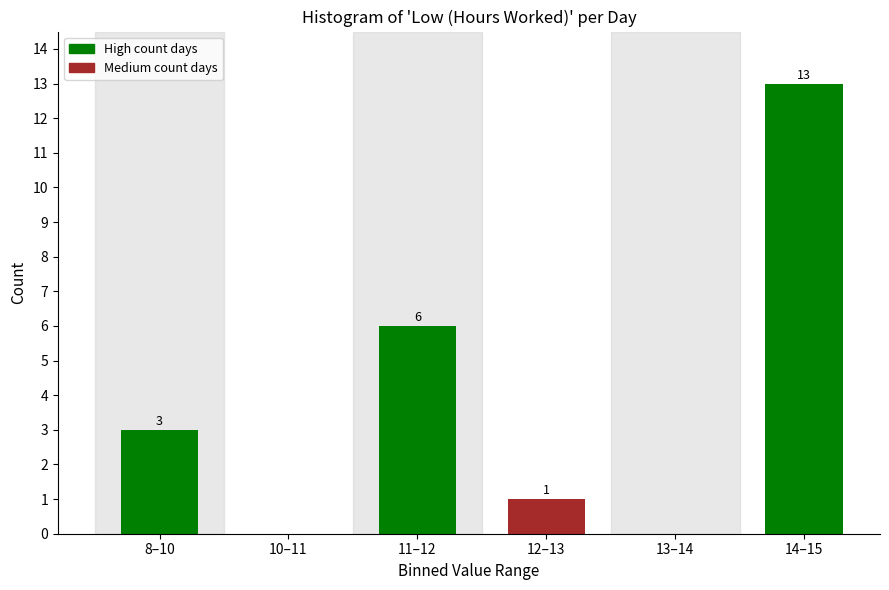

Reading left to right, transcribe all the data shown in this chart.

8–10=3	10–11=0	11–12=6	12–13=1	13–14=0	14–15=13